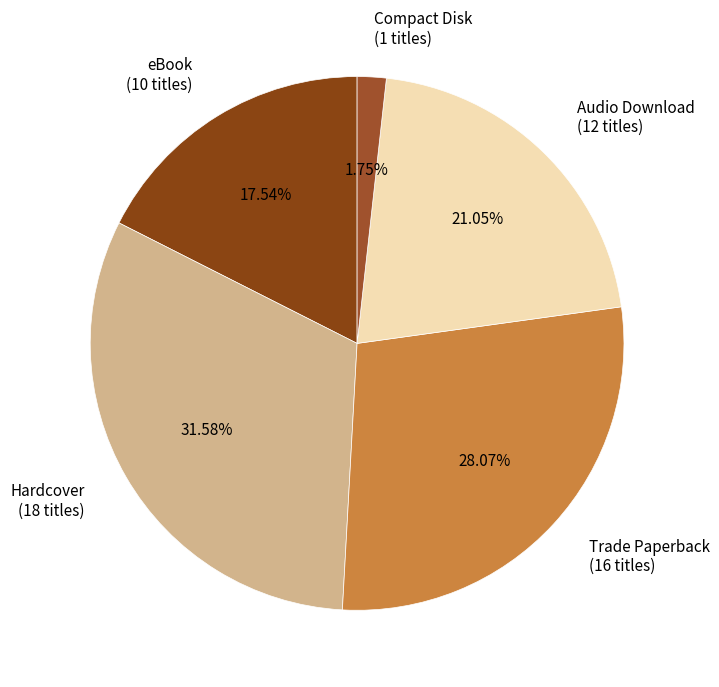

To the nearest percent, what percentage of the pie is Hardcover?

32%